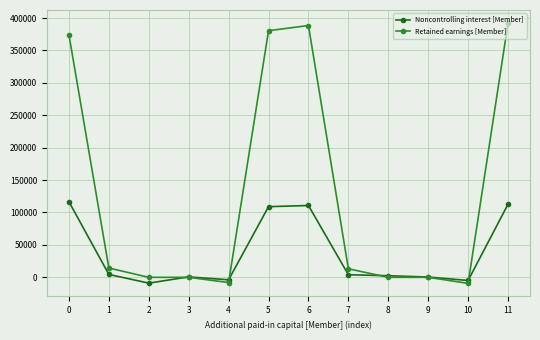

How many series are shown in this chart?

2